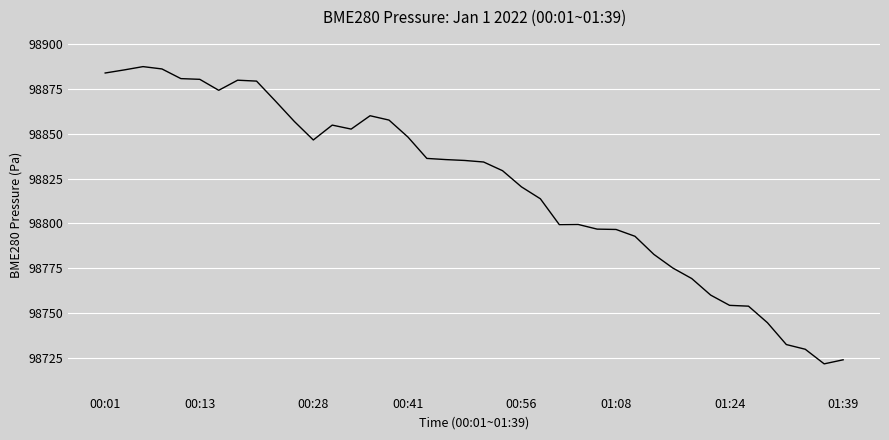

What is the maximum value shown in the chart?

98887.4